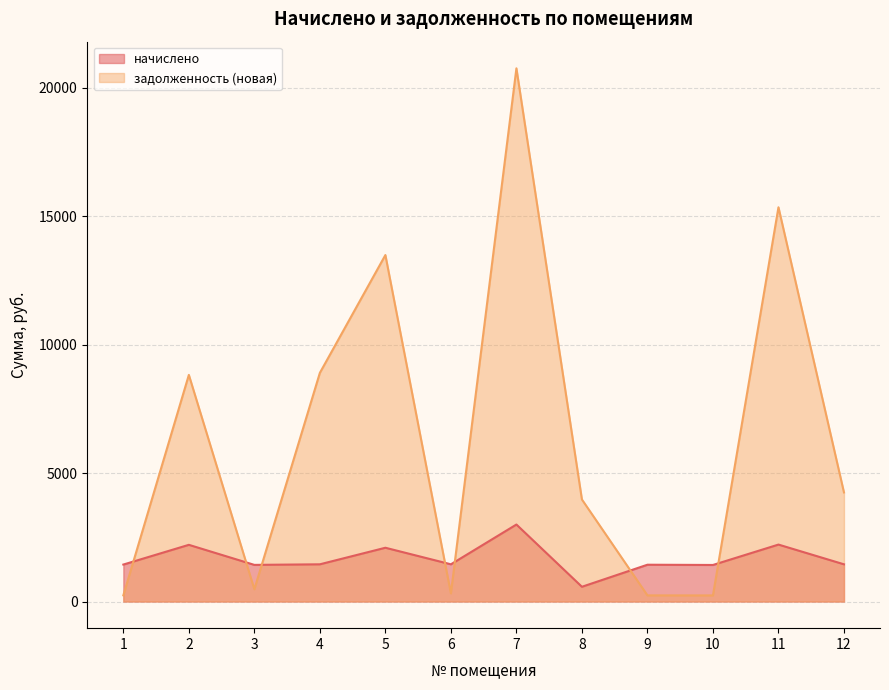

Is the value of задолженность (новая) at 10 greater than the value of начислено at 4?

No